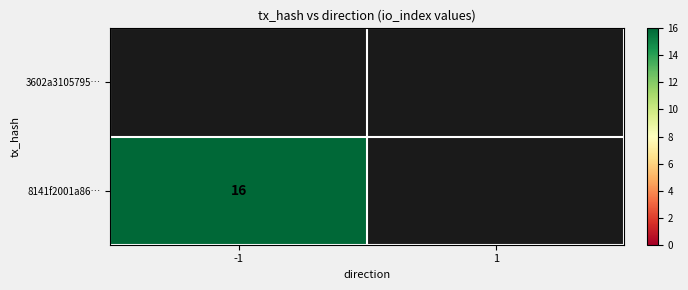

At which label is 8141f2001a86… closest to 16?

-1